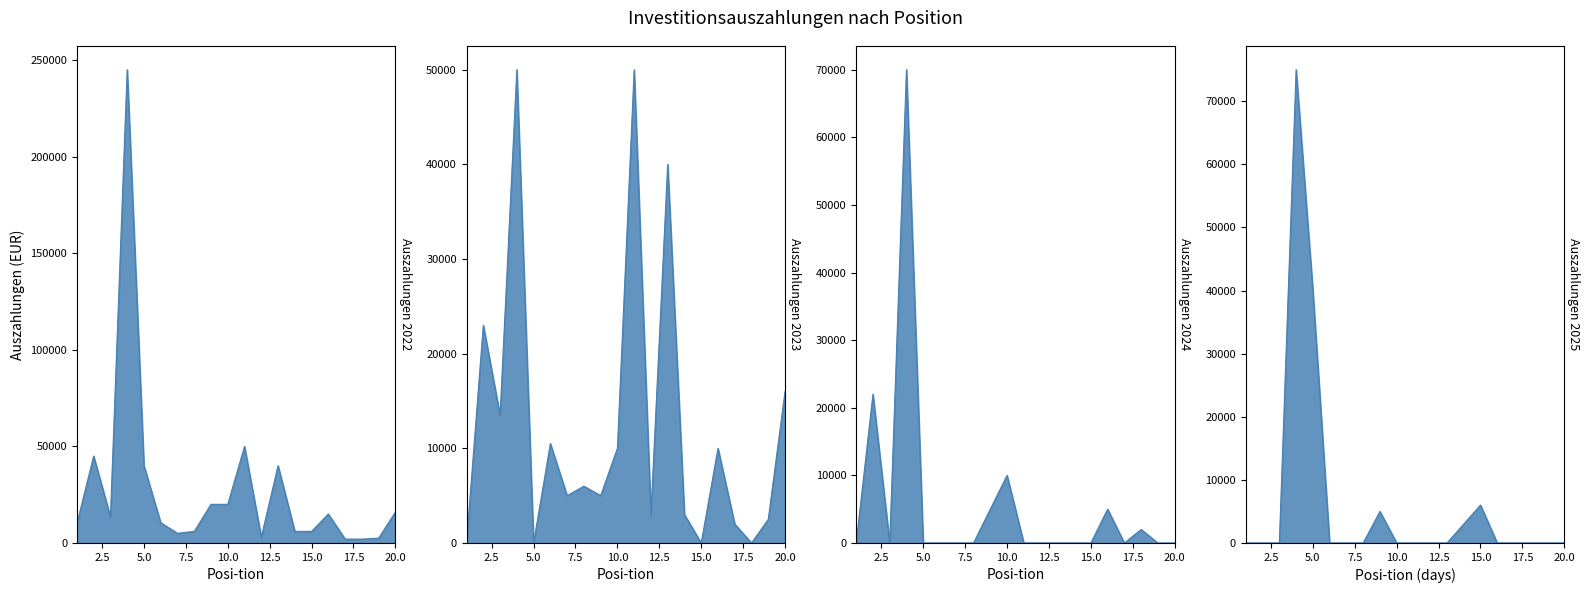

What is the average value of the Auszahlungen 2025 series?

6450